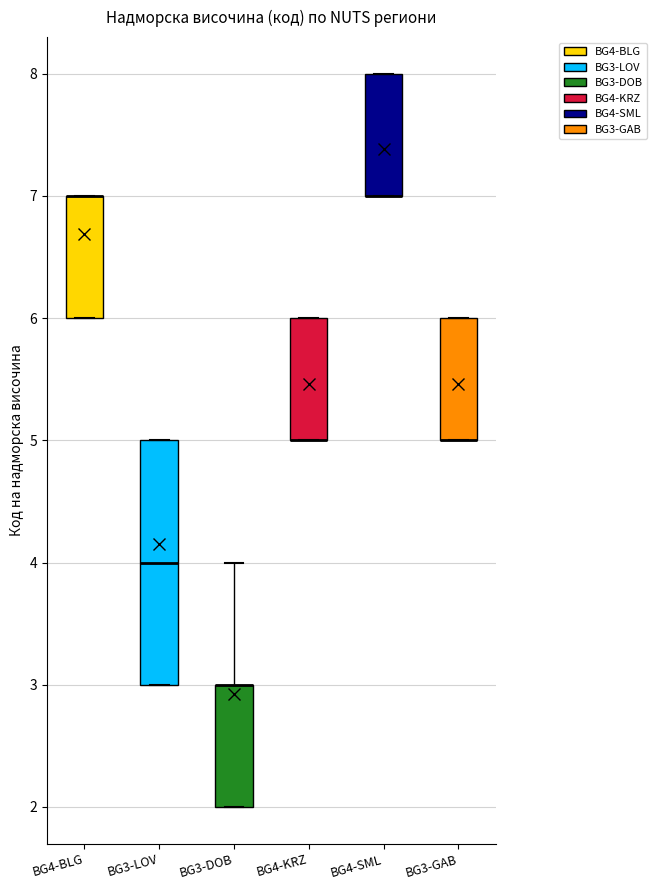

Where is the lower edge of the box for BG4-SML on the y-axis? The values are not printed on the chart, so give them approximately, as read against the axis.

7